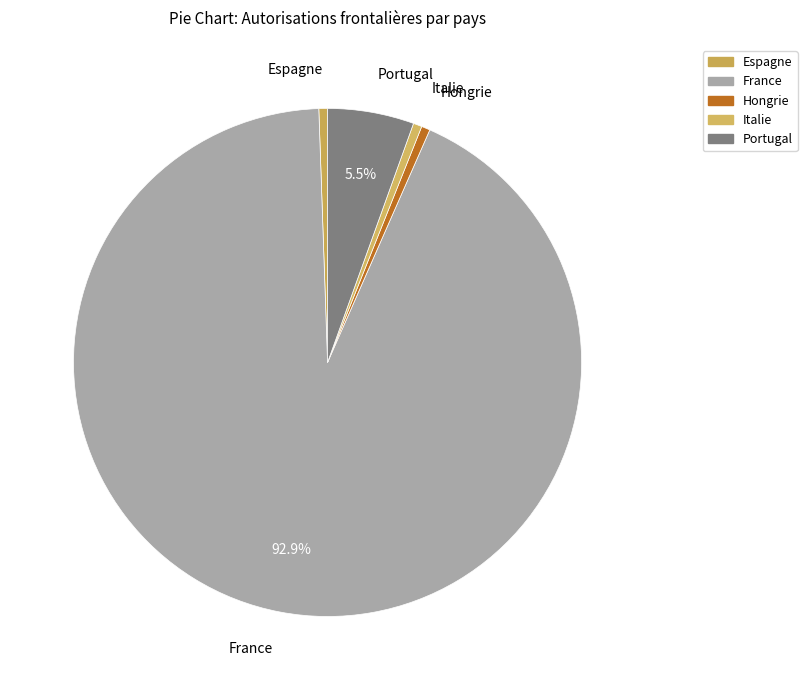

Combined, do Portugal and Espagne account for over 50%?

No